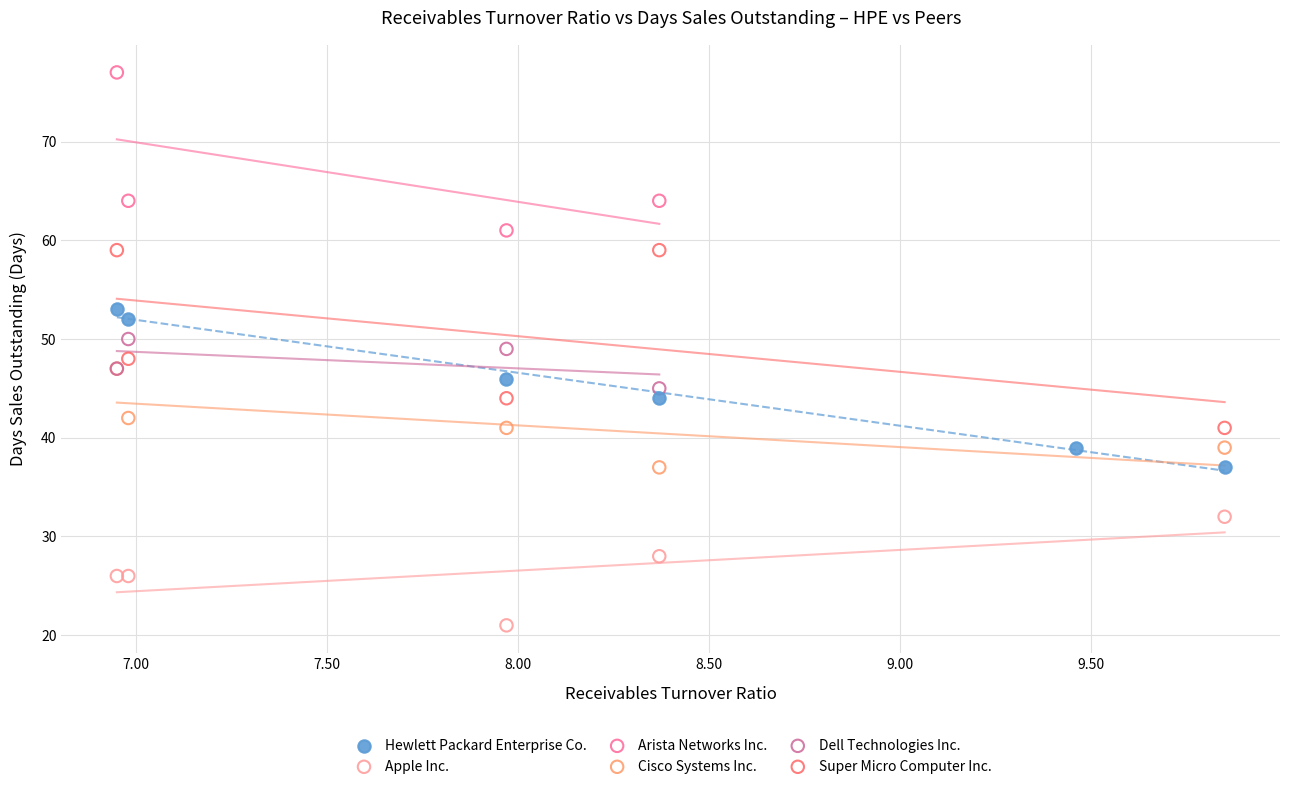

Which series reaches the minimum Y coordinate?

Apple Inc.